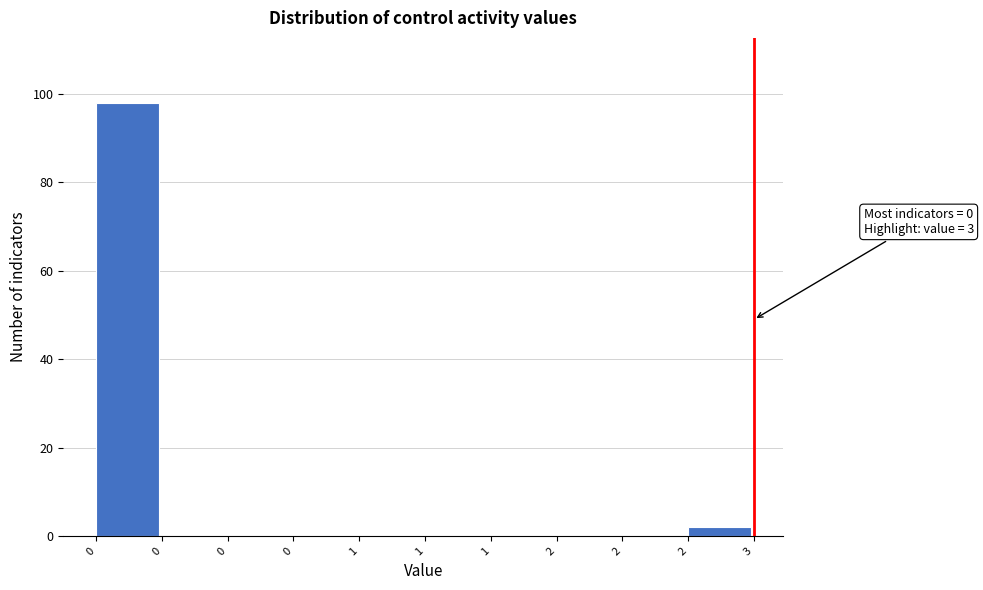

Are the bars horizontal?

No